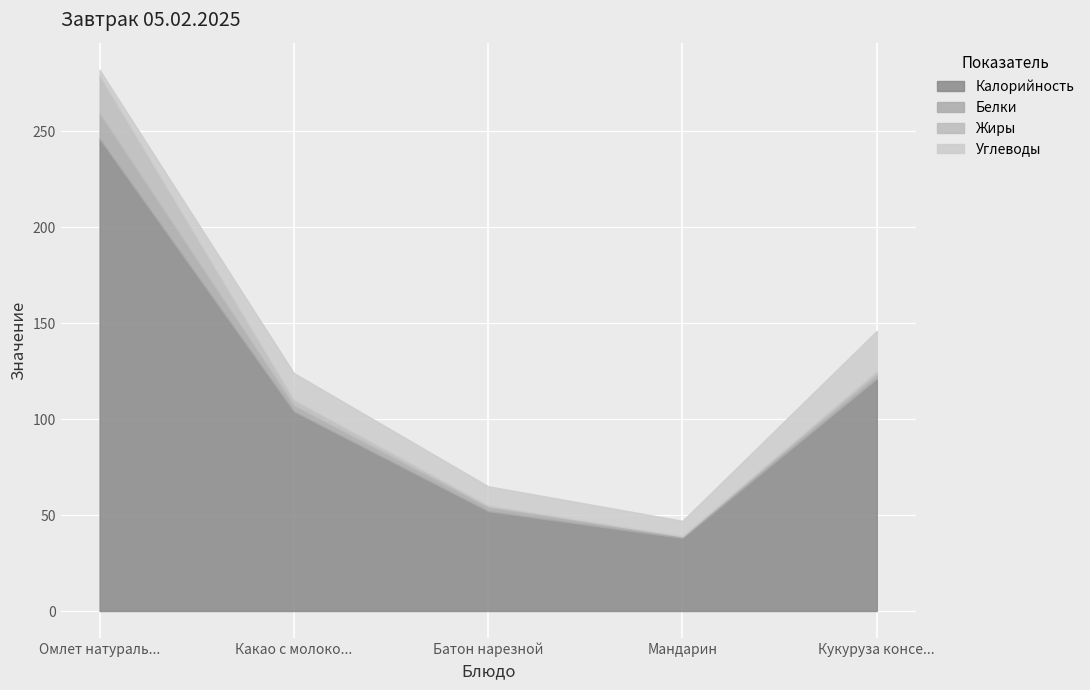

True or false: Белки has more than 1 interior local peaks.

False